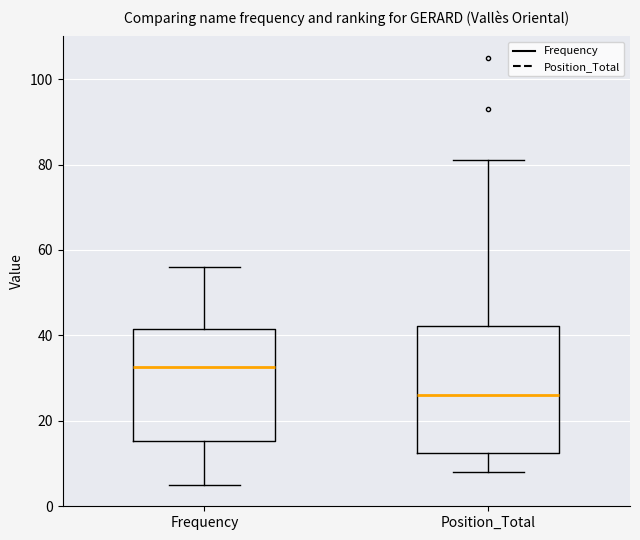

Which box is the tallest, from its lower edge to its upper edge?

Position_Total